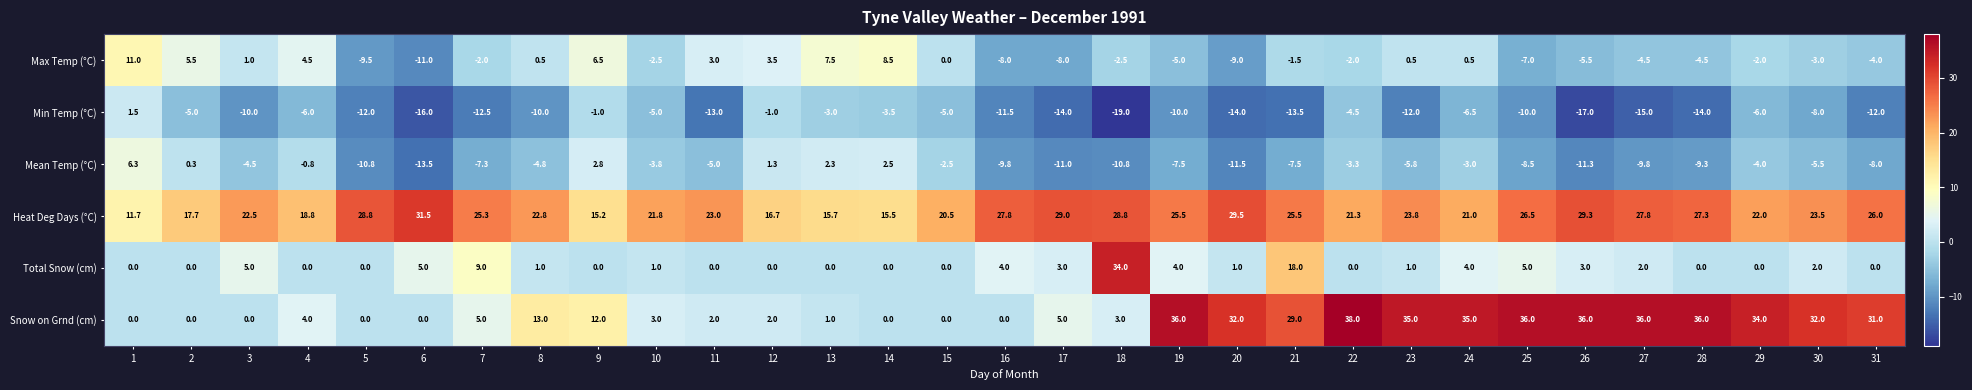

At which category does the chart reach its peak across all series?

22